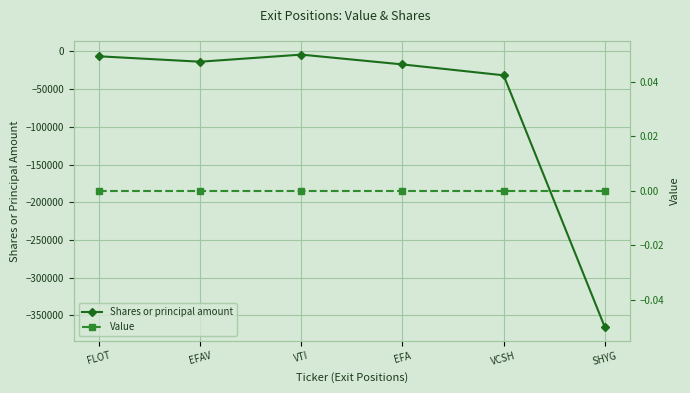

Rank the categories by Value value from lowest to highest.

FLOT, EFAV, VTI, EFA, VCSH, SHYG